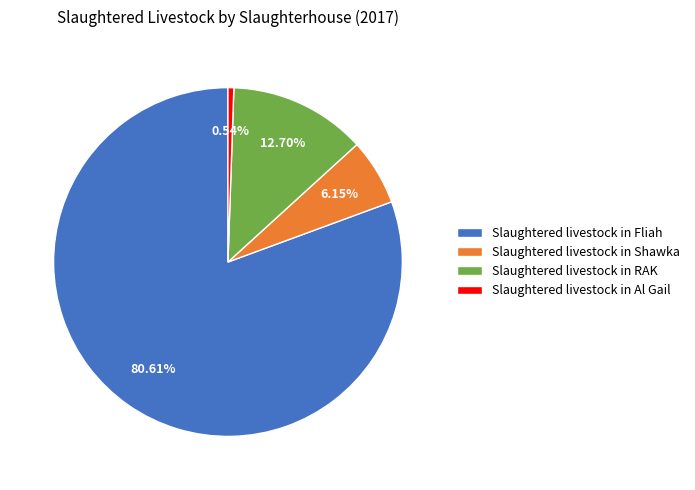

Which slice is the smallest?

Slaughtered livestock in Al Gail